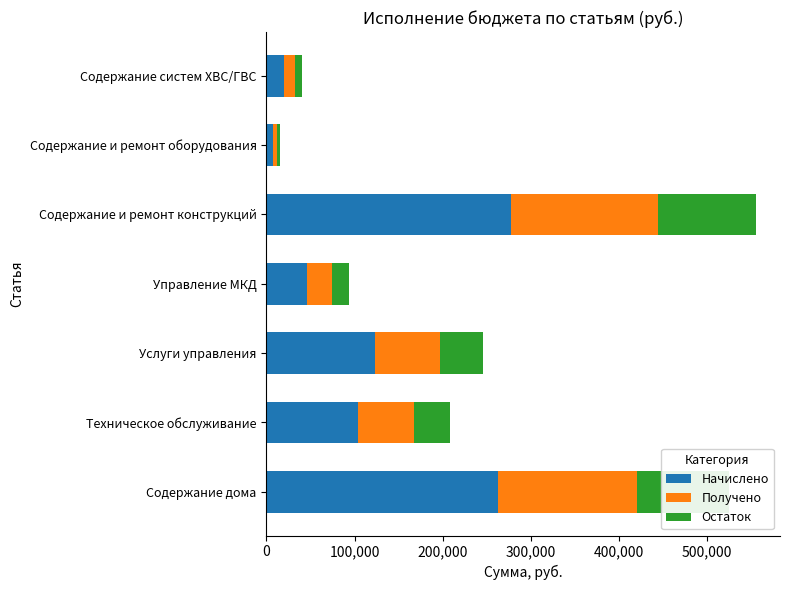

What is the average value of the Начислено series?

120163.1